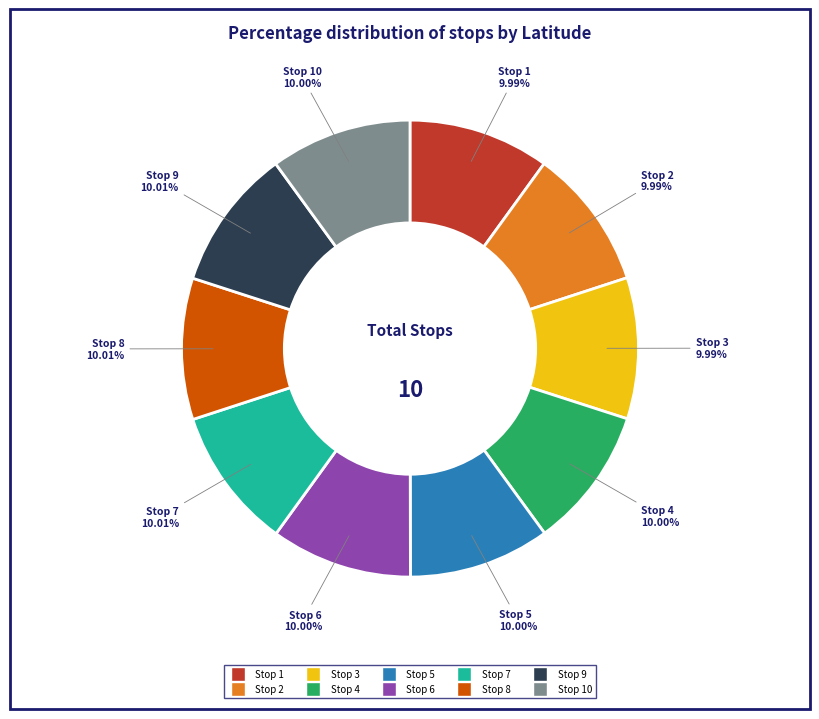

Is there a majority slice in this chart?

No